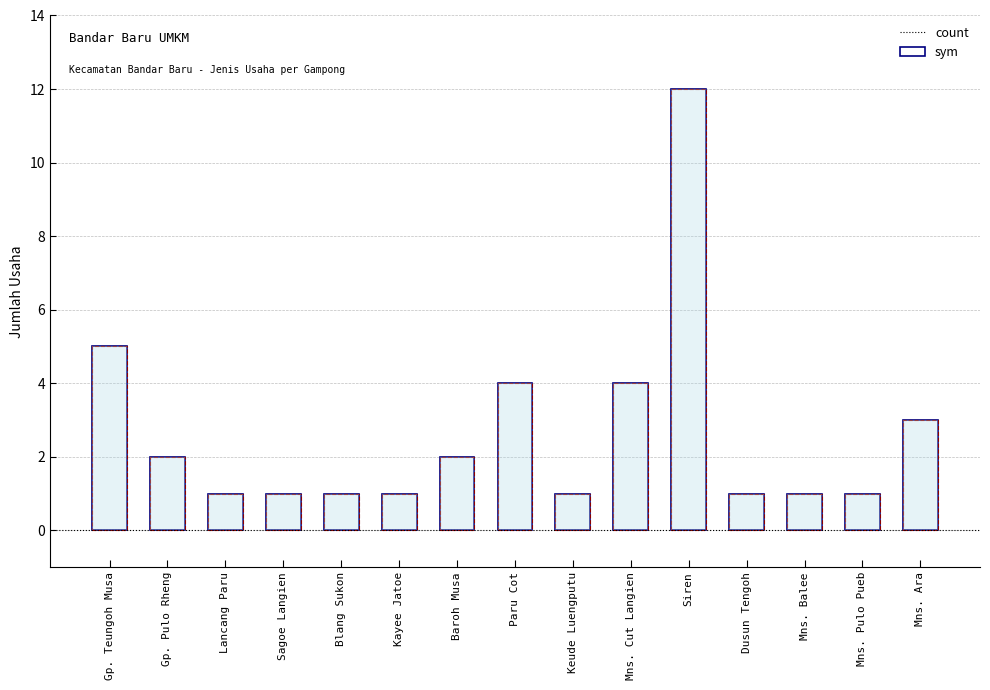

What is the difference between the sym values at Dusun Tengoh and Gp. Teungoh Musa?

4